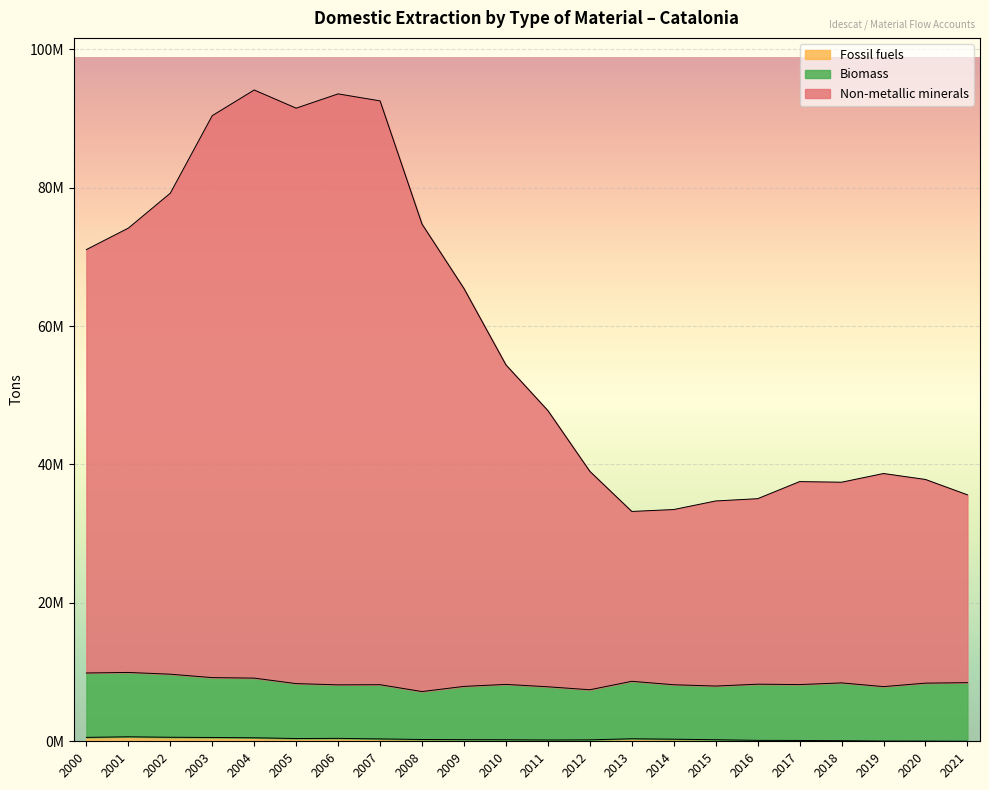

How many data points in Non-metallic minerals are above 54388772?

10